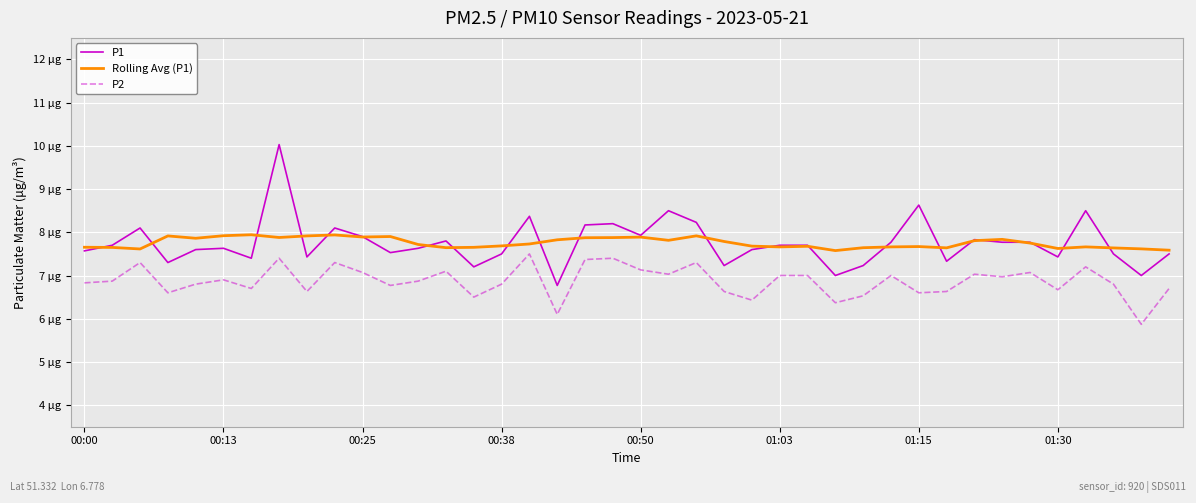

What are all the series names shown in the legend?

P1, Rolling Avg (P1), P2